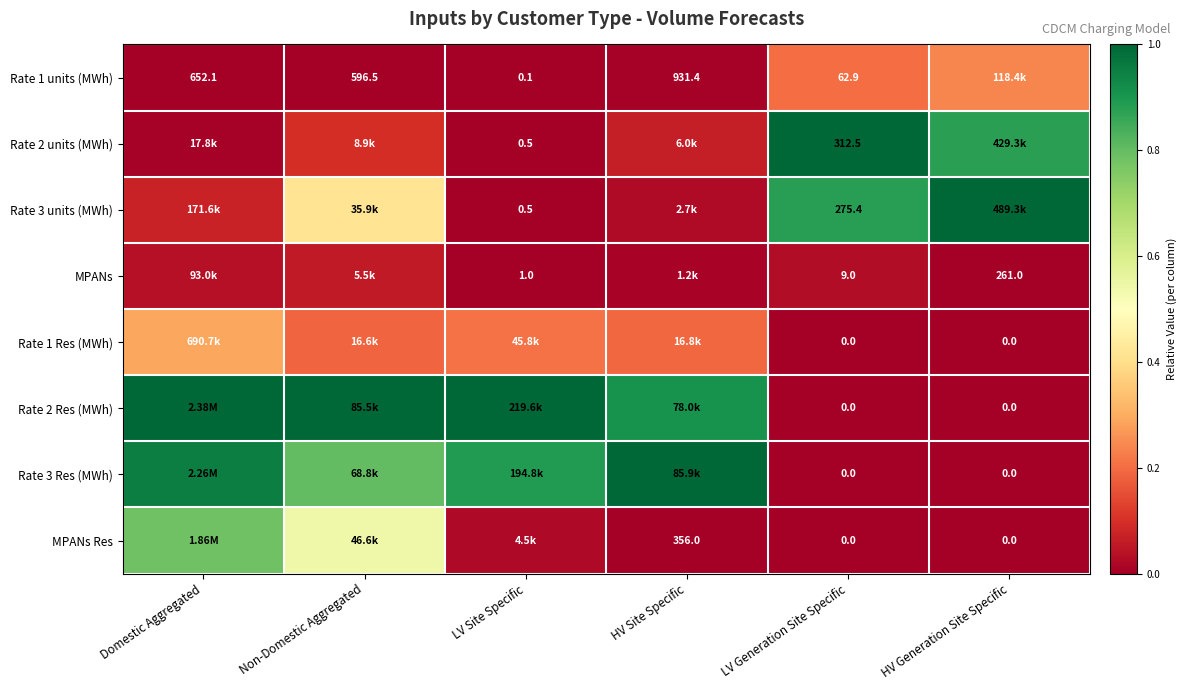

At how many categories does at least one series exceed 0?

6